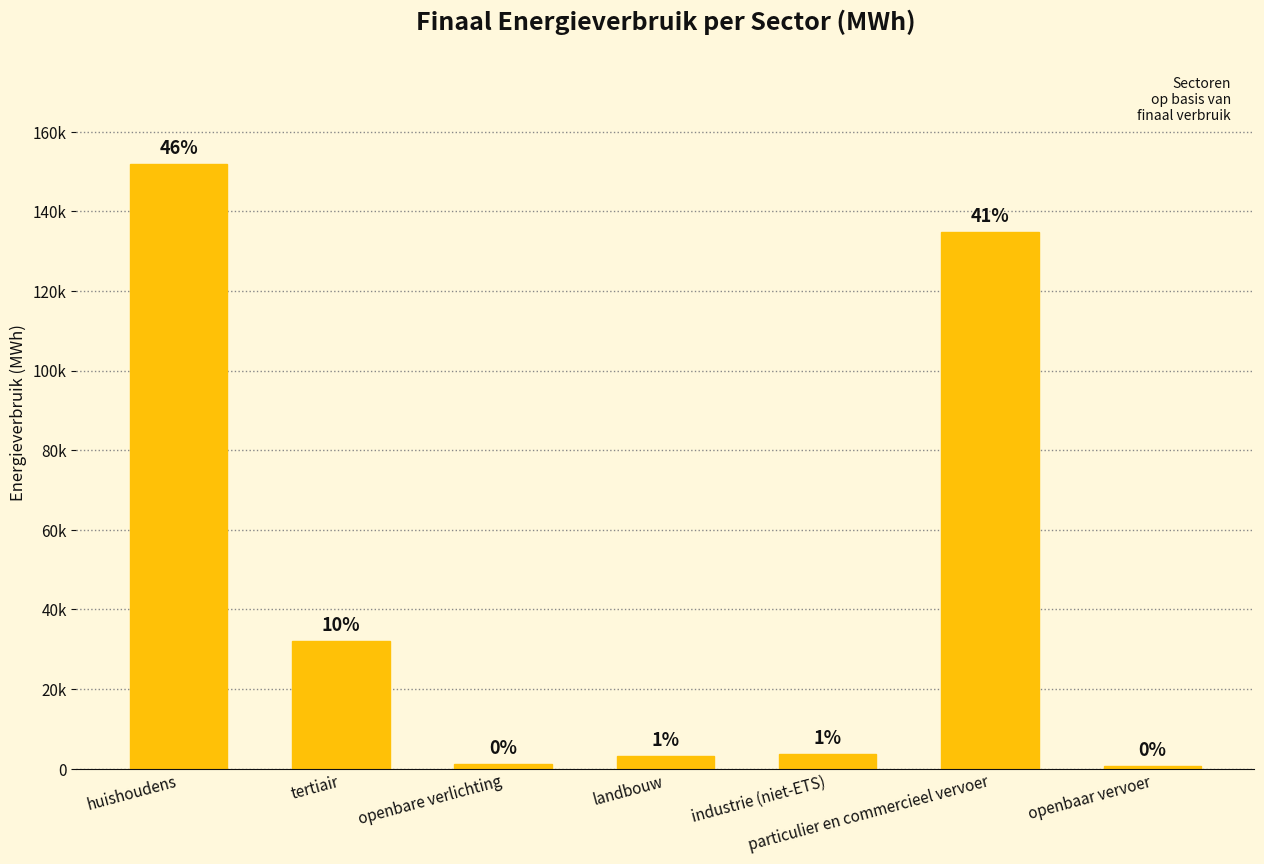

Rank the categories by value from lowest to highest.

openbaar vervoer, openbare verlichting, landbouw, industrie (niet-ETS), tertiair, particulier en commercieel vervoer, huishoudens